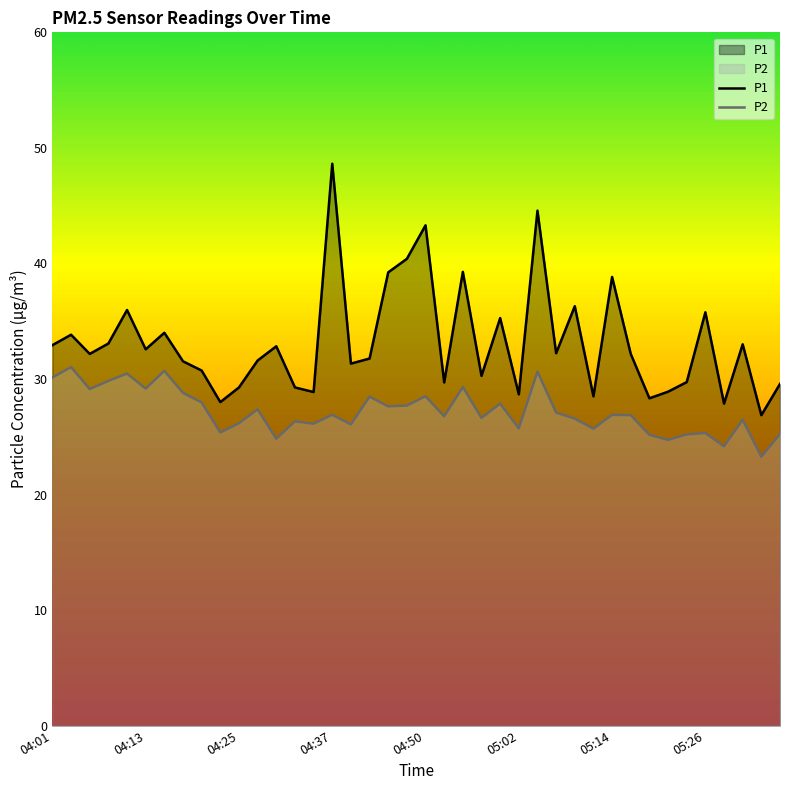

Read the P1 value at 24.

35.3